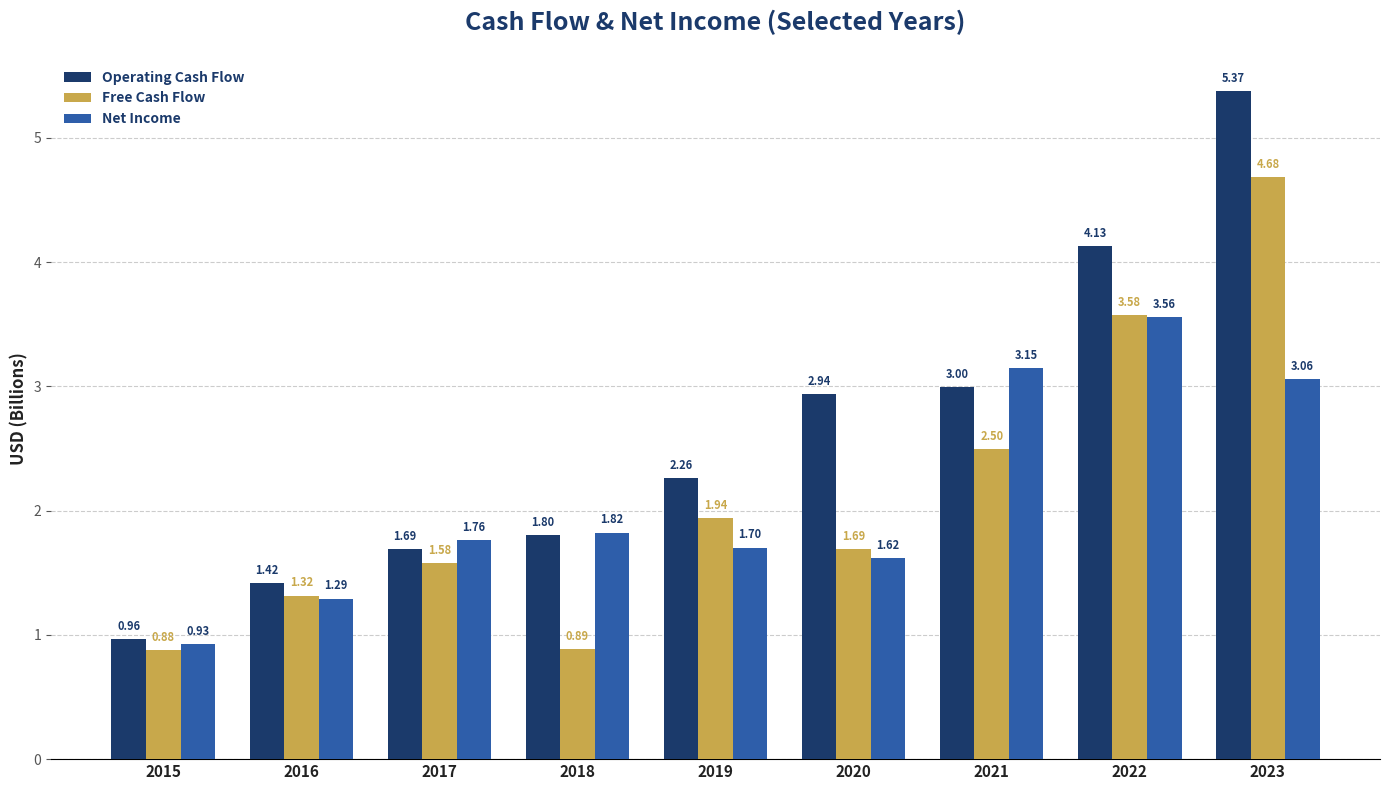

At which category is the sum across all series the highest?

2023